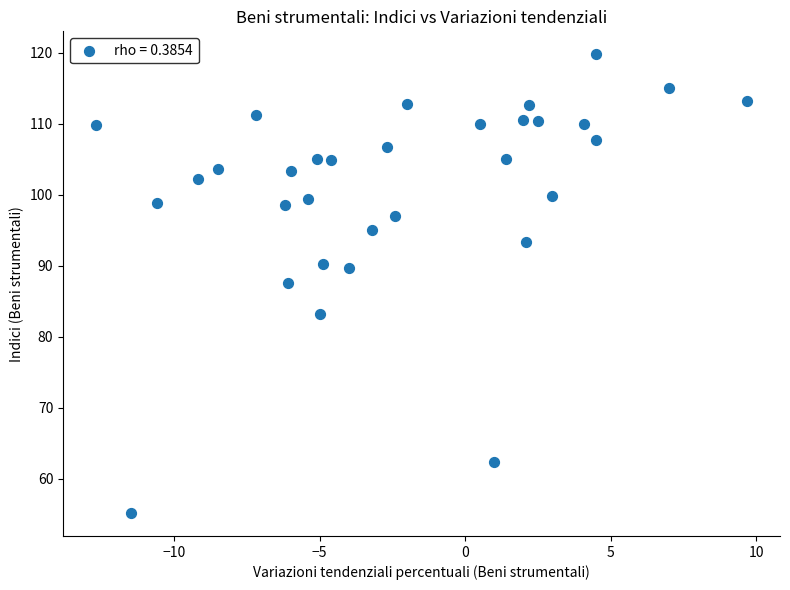

What is the range of Y values (max minus min)?

64.6